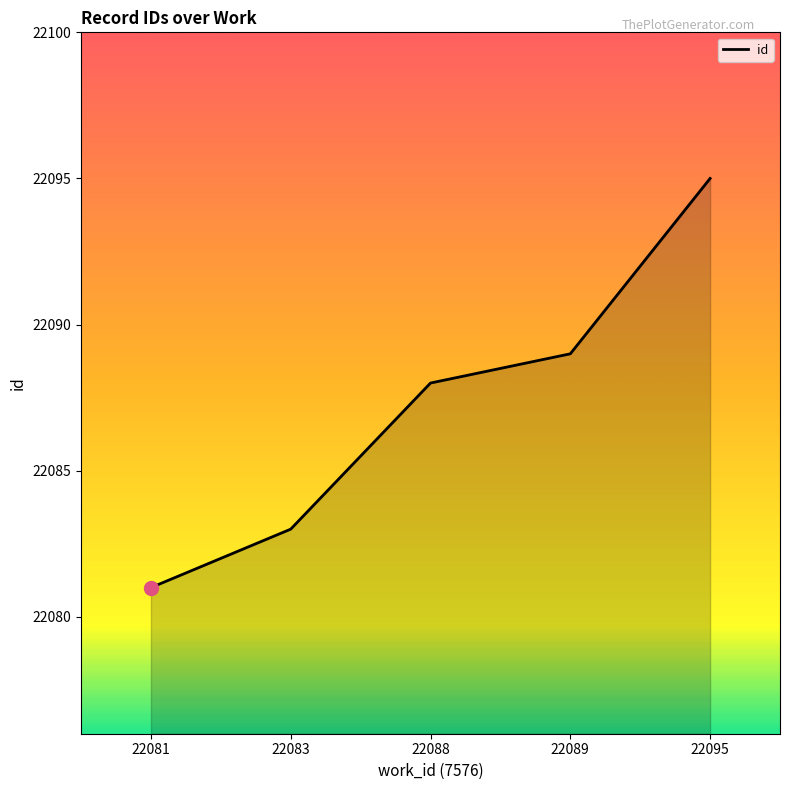

Rank the categories by value from lowest to highest.

22081, 22083, 22088, 22089, 22095